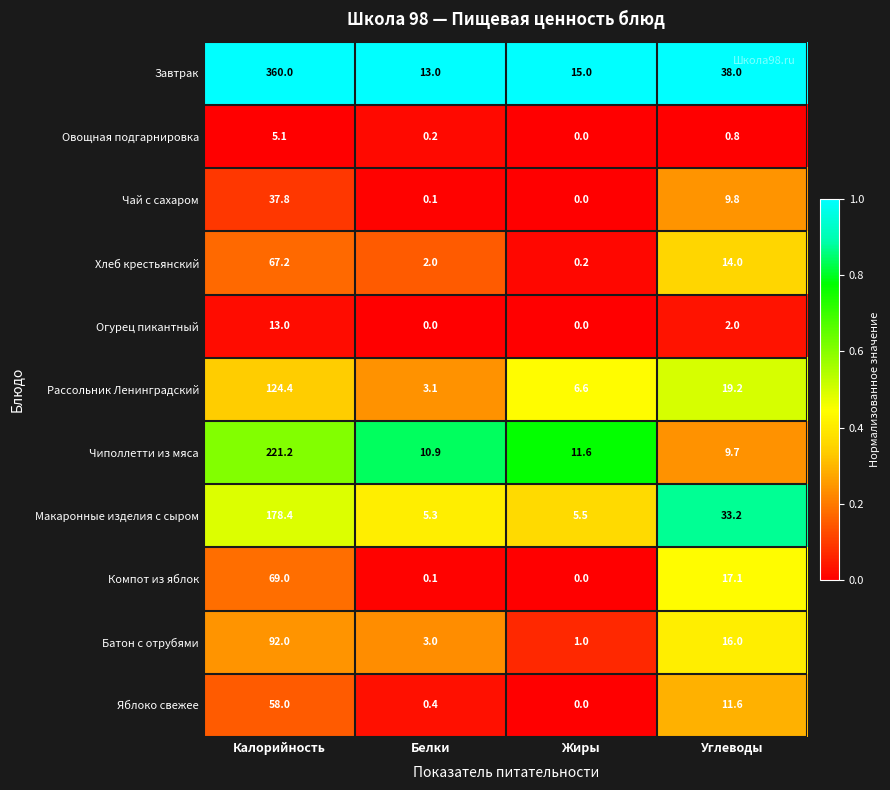

Rank the series by their maximum value, from highest to lowest.

Завтрак, Чиполлетти из мяса, Макаронные изделия с сыром, Рассольник Ленинградский, Батон с отрубями, Компот из яблок, Хлеб крестьянский, Яблоко свежее, Чай с сахаром, Огурец пикантный, Овощная подгарнировка